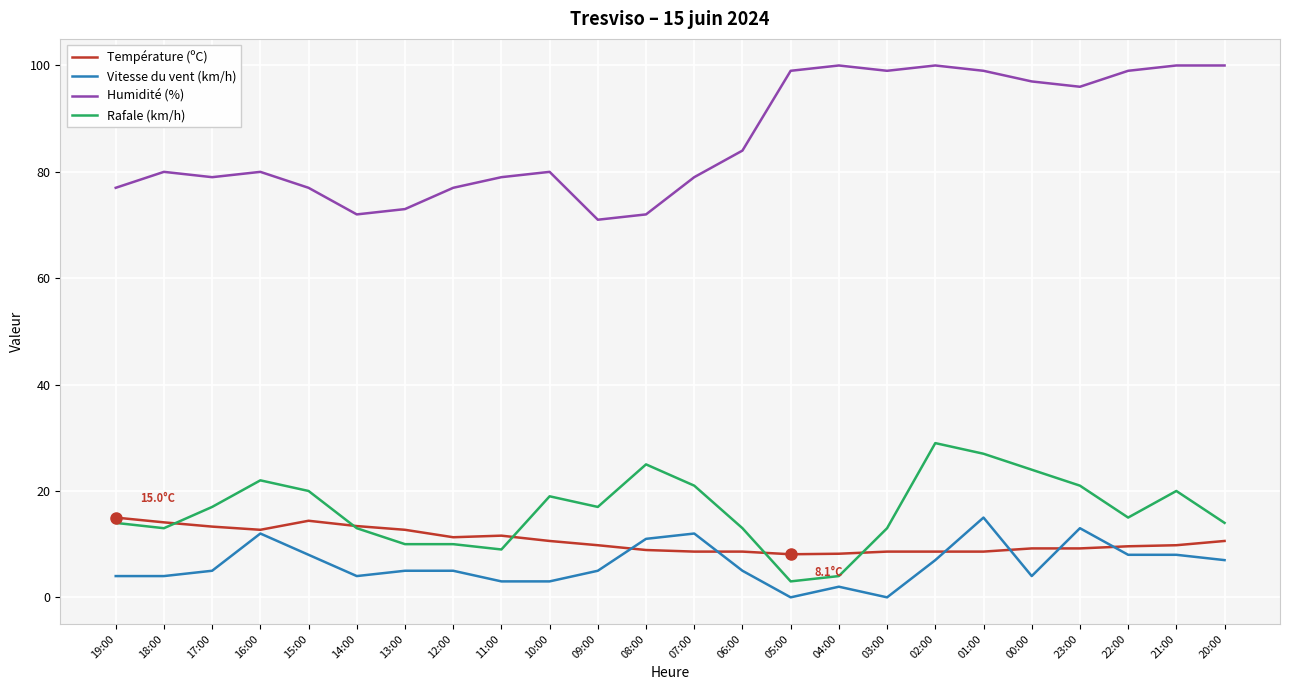

Is the value of Vitesse du vent (km/h) at 13:00 greater than the value of Rafale (km/h) at 06:00?

No